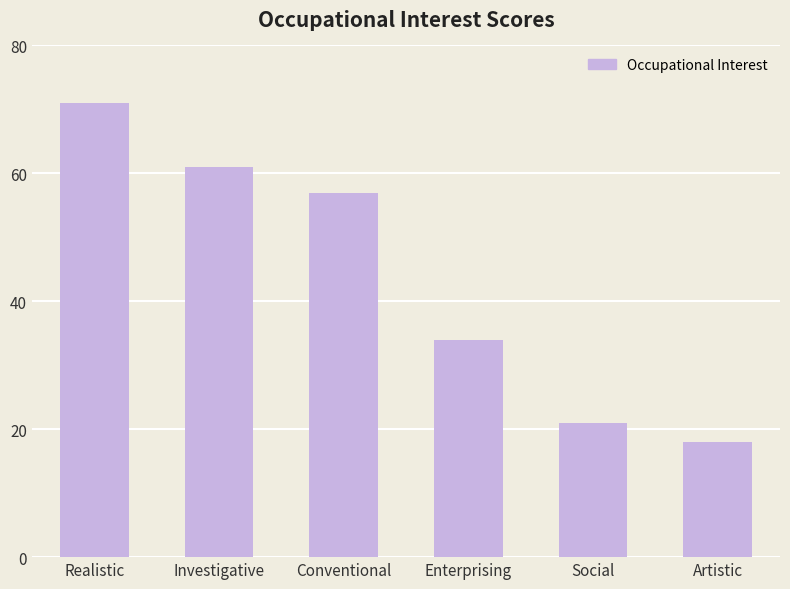

Reading left to right, transcribe all the data shown in this chart.

Realistic=71	Investigative=61	Conventional=57	Enterprising=34	Social=21	Artistic=18